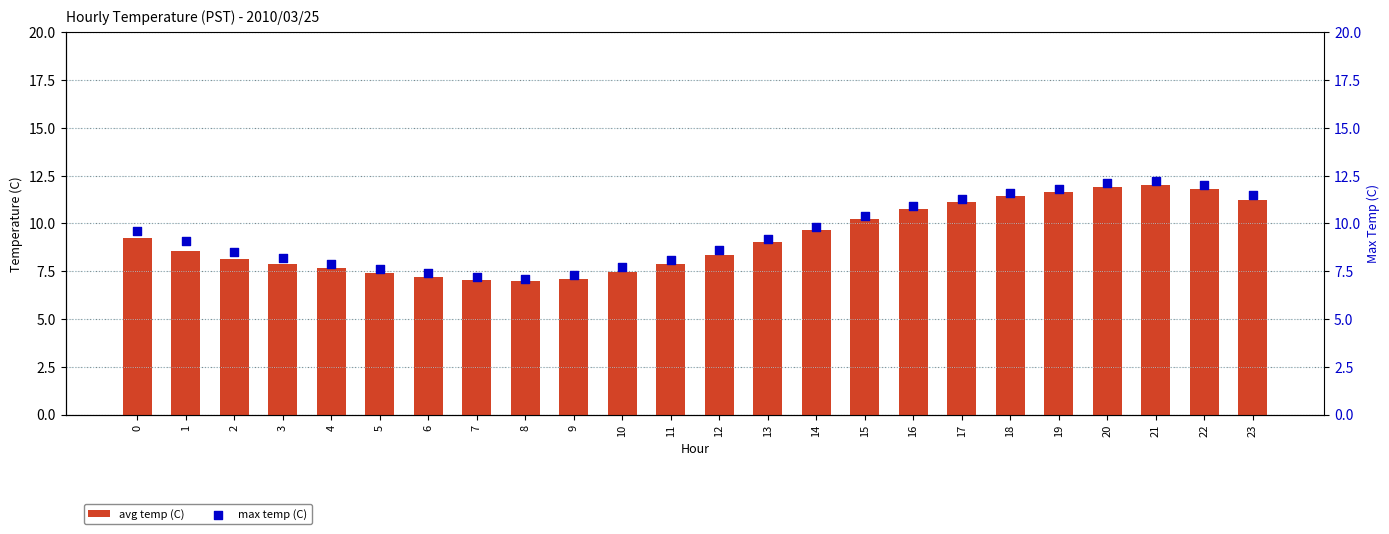

Which series reaches the minimum Y coordinate?

avg_temp